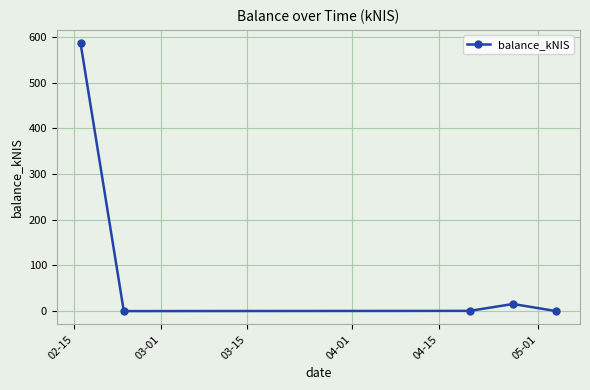

True or false: the data has more than 0 interior local peaks.

True